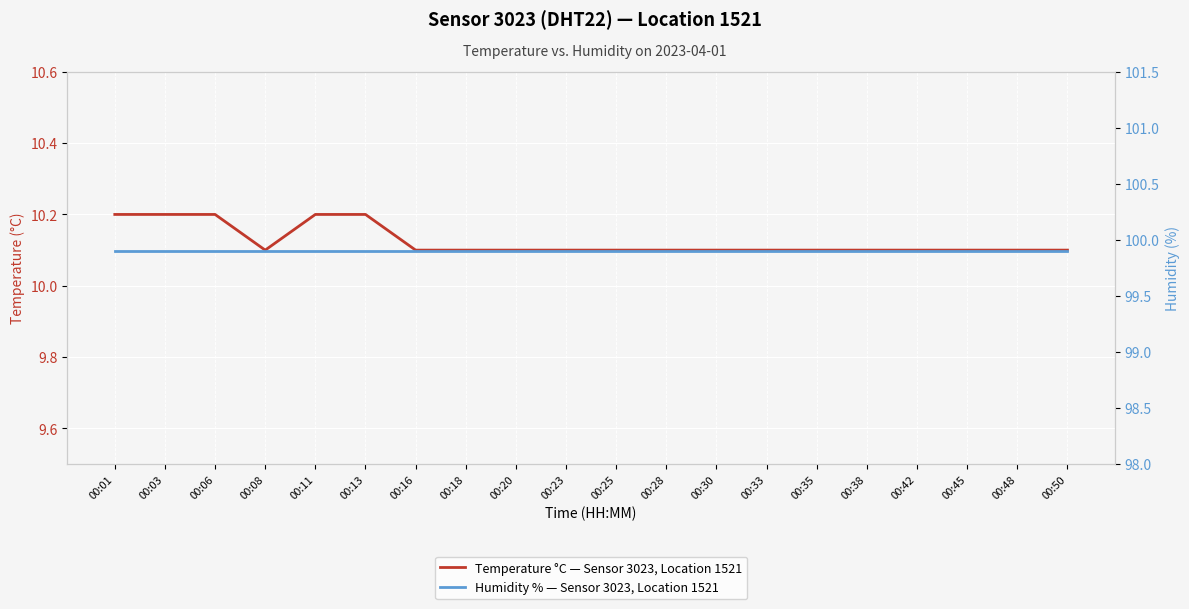

Which category has the highest value across all series?

00:01